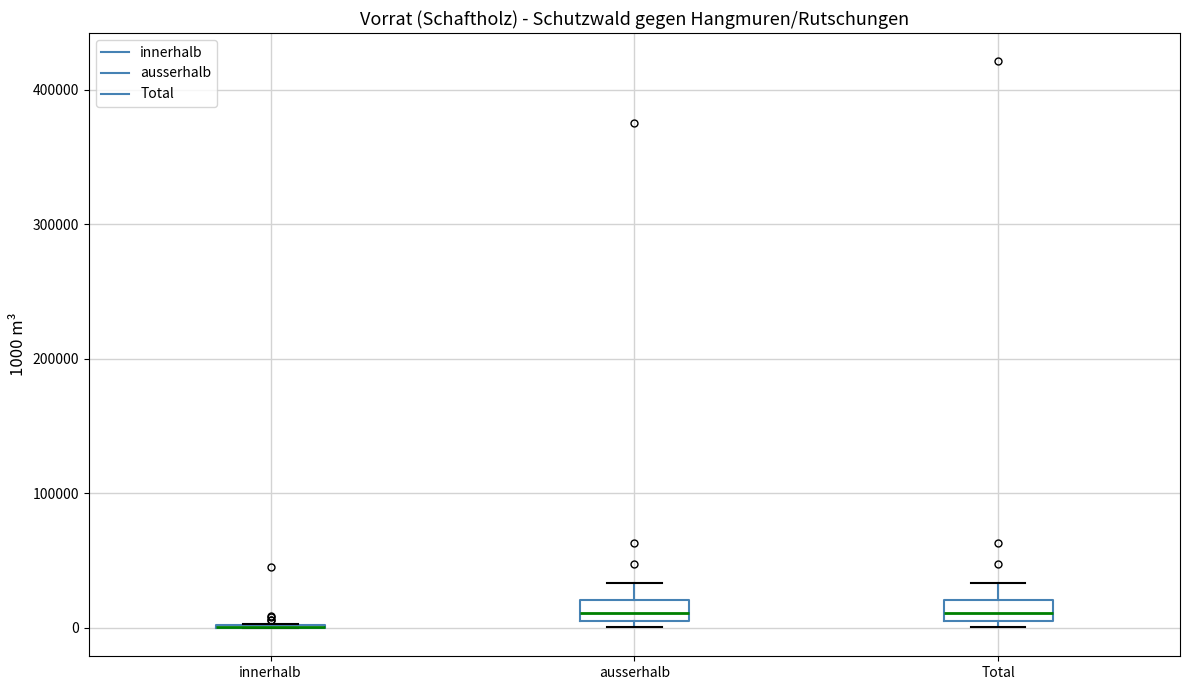

Reading left to right, read every box against the y-axis: the position of its median line, the range the box covers, and the ends of its whiskers. The values are not printed on the chart, so give them approximately, as read against the axis.

innerhalb: box collapsed to a line at 0, whiskers 0 to 0
ausserhalb: median 10000 (inside the box), box 10000 to 20000, whiskers 0 to 30000
Total: median 10000 (inside the box), box 10000 to 20000, whiskers 0 to 30000